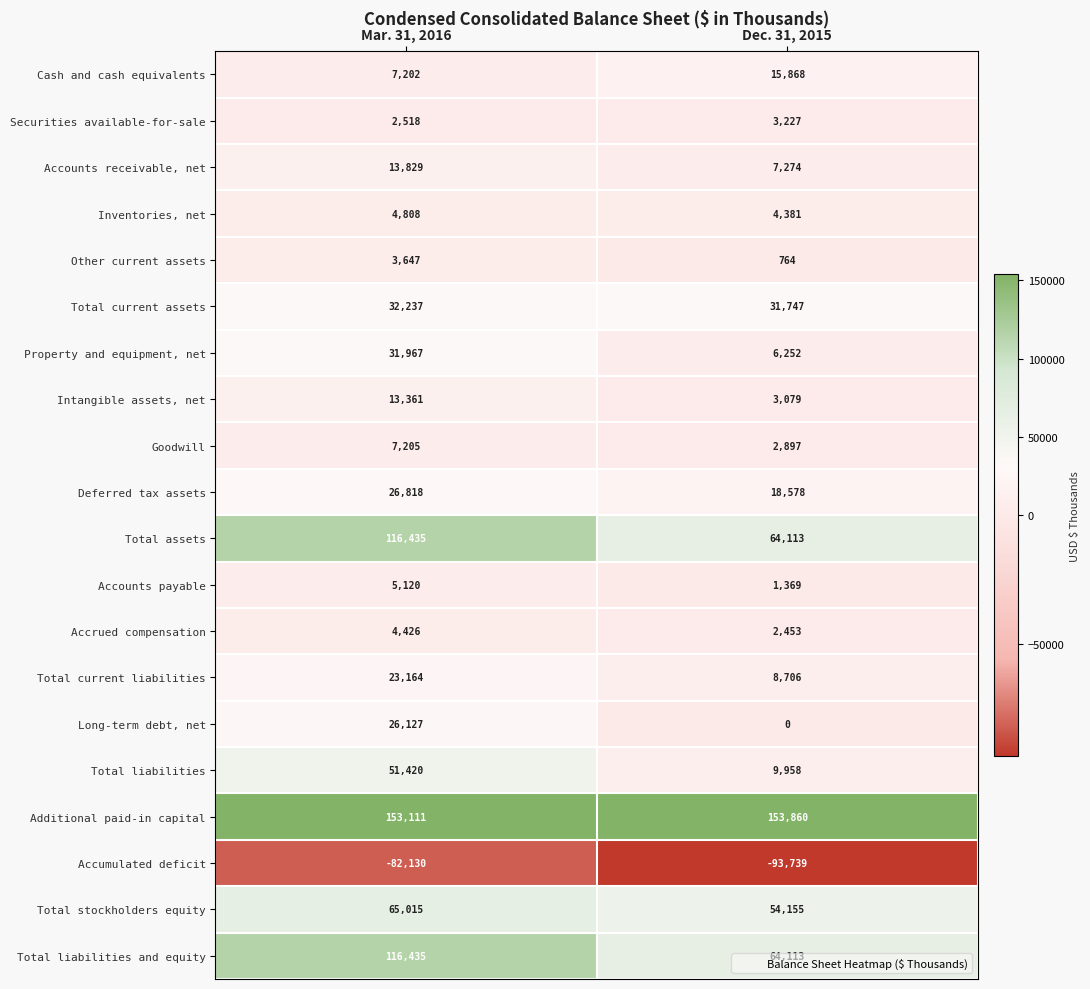

What is the sum of the Securities available-for-sale values at Mar. 31, 2016 and Dec. 31, 2015?

5745